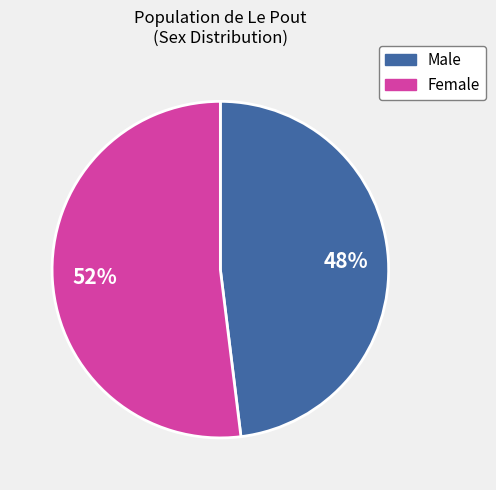

What is the largest slice in the pie chart?

Female